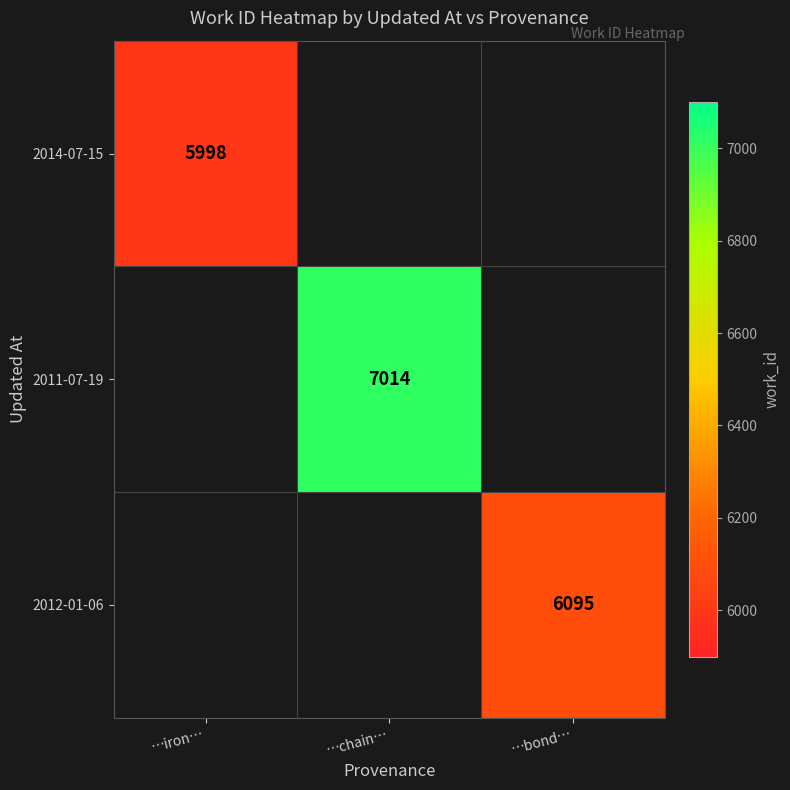

True or false: 2014-07-15 has a value of 5998 at …iron….

True